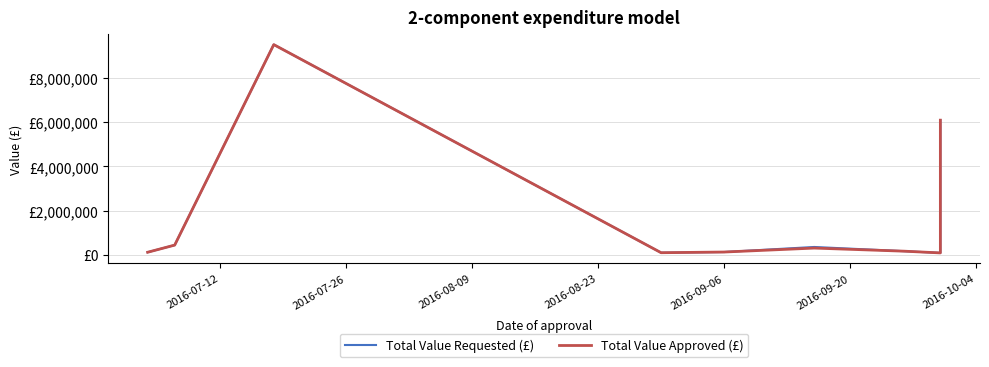

True or false: Total Value Requested (£) and Total Value Approved (£) intersect in this chart.

False